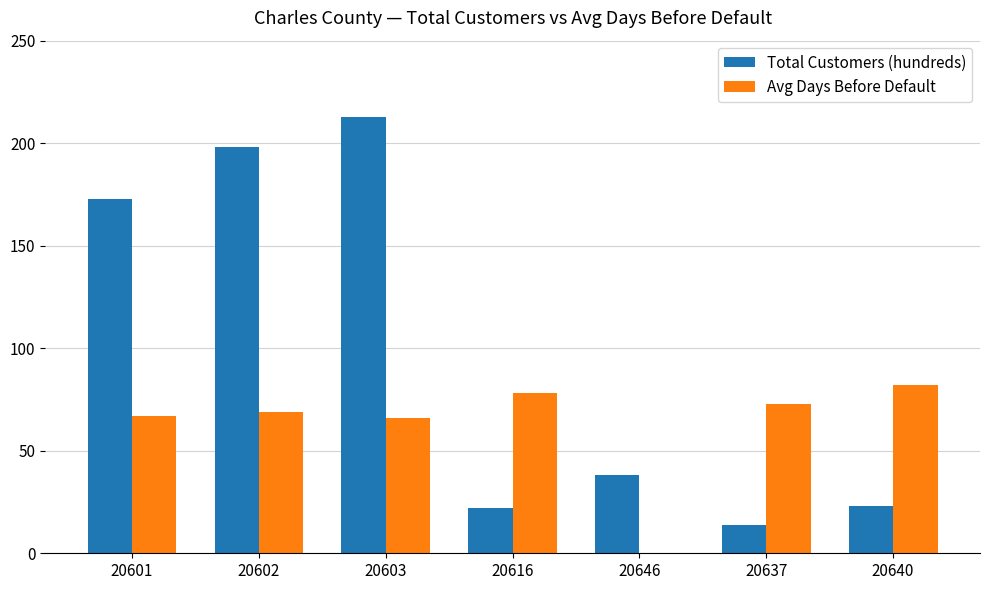

Which series has the largest total across all categories?

Total Customers (hundreds)